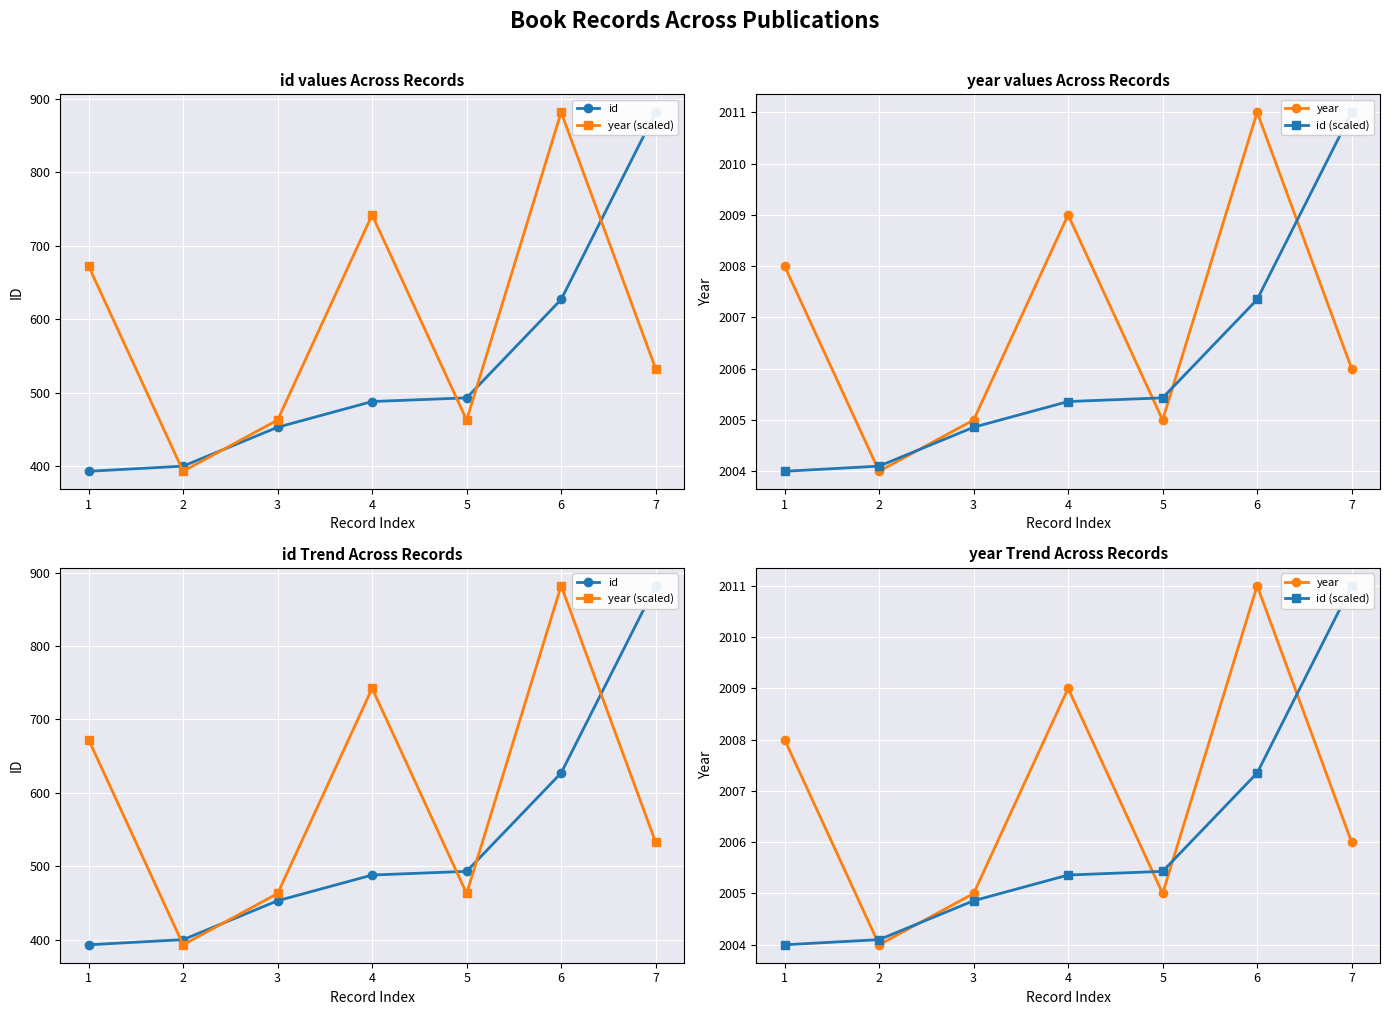

How many categories are shown in the chart?

7